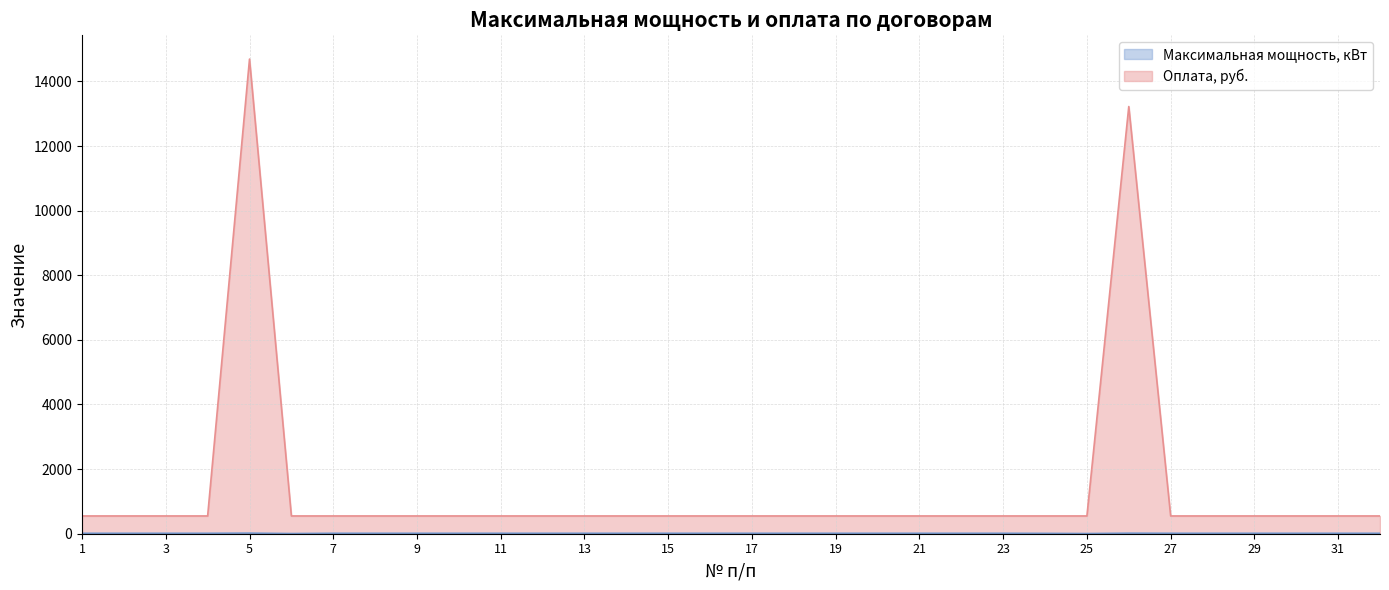

Reading right to left, list all the values displayed in this chart.

Максимальная мощность, кВт: 15.0	15.0	15.0	15.0	15.0	15.0	18.0	6.0	12.0	15.0	15.0	15.0	15.0	15.0	15.0	15.0	15.0	15.0	15.0	15.0	15.0	15.0	15.0	15.0	15.0	15.0	6.0	20.0	15.0	15.0	15.0	15.0
Оплата, руб.: 550.0	550.0	550.0	550.0	550.0	550.0	13221.9	550.0	550.0	550.0	550.0	550.0	550.0	550.0	550.0	550.0	550.0	550.0	550.0	550.0	550.0	550.0	550.0	550.0	550.0	550.0	550.0	14691.0	550.0	550.0	550.0	550.0